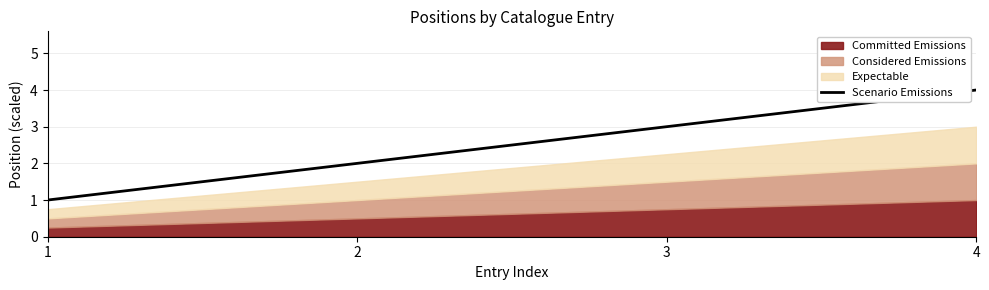

Which label corresponds to the largest value in the chart?

4